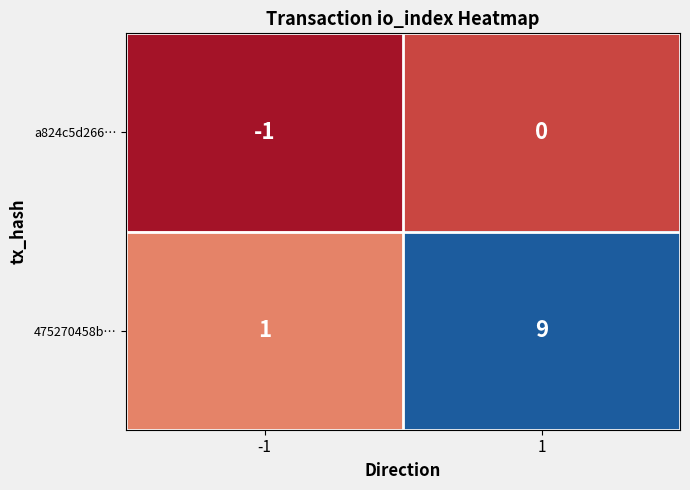

What is the difference between the 475270458b… values at 1 and -1?

8